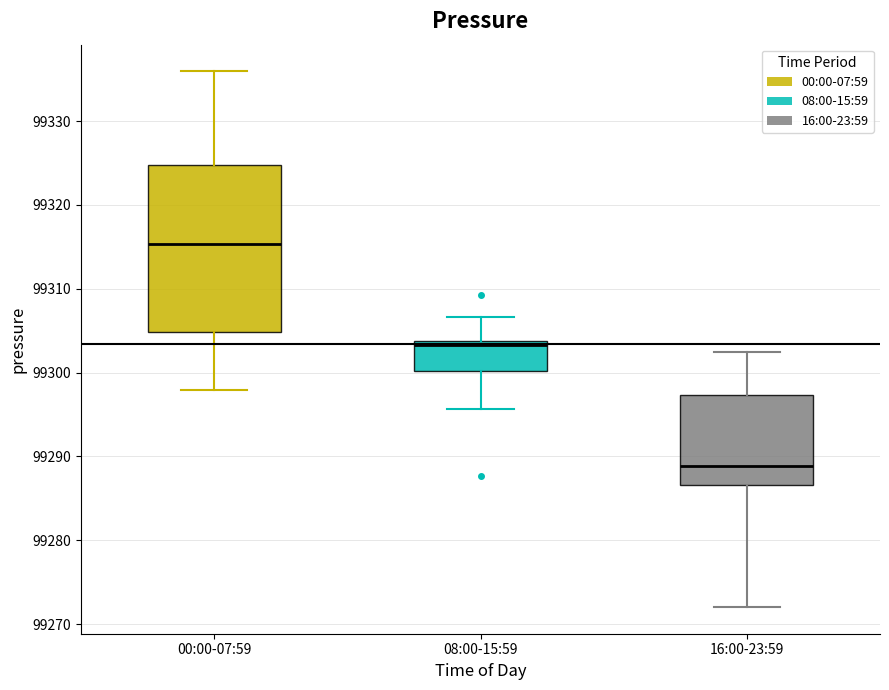

Reading left to right, transcribe this box plot: for each box, give where its median line is, the range the box spans, and where its two whiskers end, as read against the y-axis. The values are not printed on the chart, so give them approximately, as read against the axis.

00:00-07:59: median 99315, box 99305 to 99325, whiskers 99298 to 99336
08:00-15:59: median 99303, box 99300 to 99304, whiskers 99296 to 99307
16:00-23:59: median 99289, box 99287 to 99297, whiskers 99272 to 99302